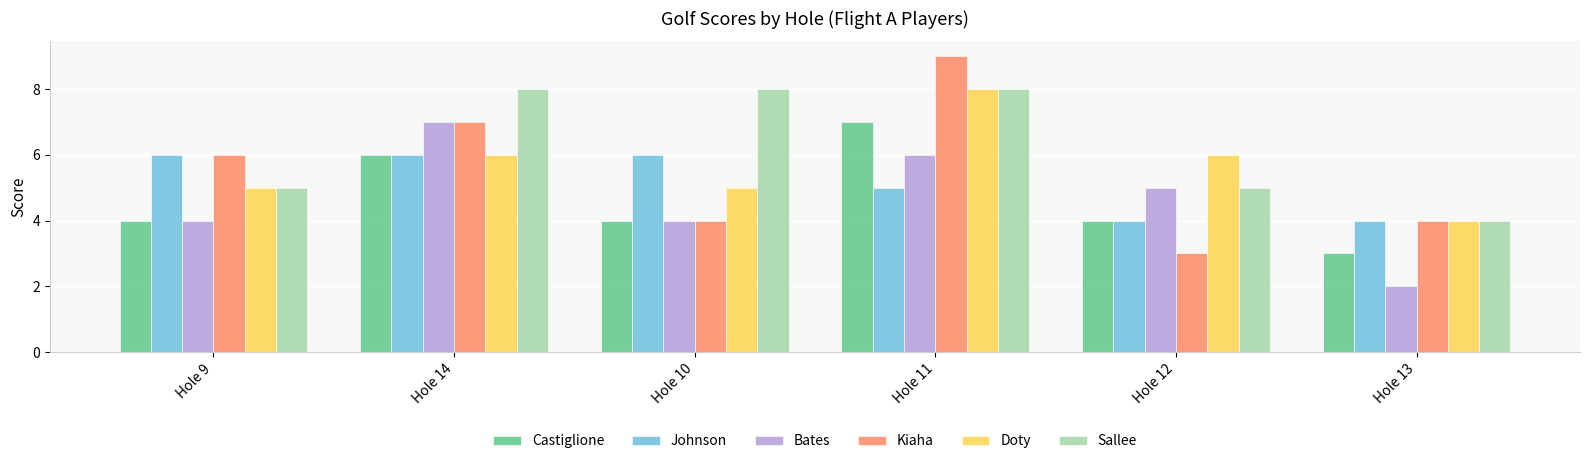

The Kiaha series shows 7 at Hole 14. True or false?

True